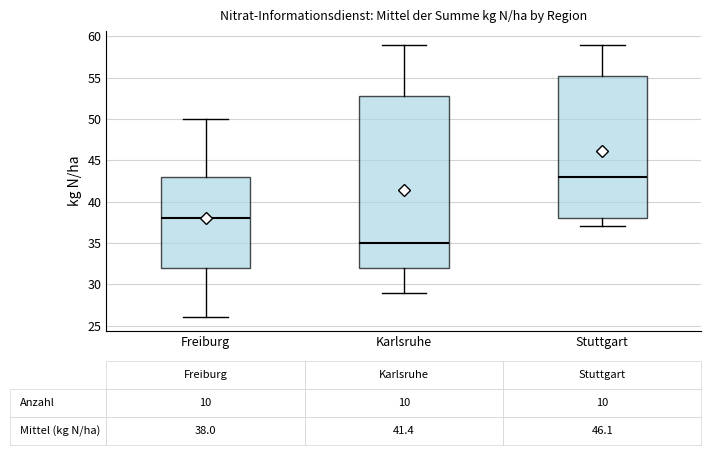

Comparing the boxes themselves (not the whiskers), which one is the tallest?

Karlsruhe